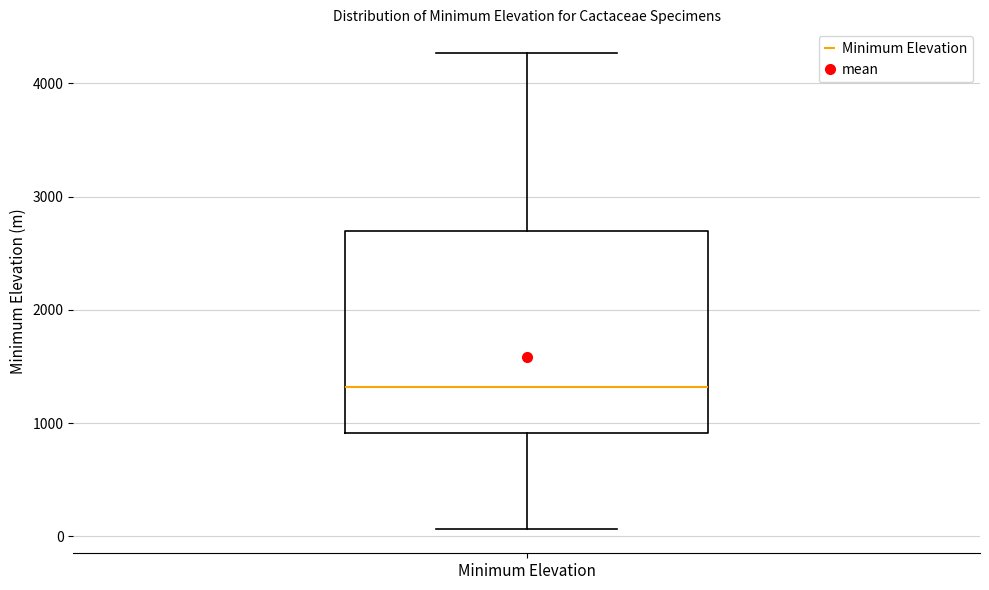

Read this box plot against the y-axis: the position of the median line, the range covered by the box, and the ends of both whiskers. The values are not printed on the chart, so give them approximately, as read against the axis.

median 1300, box 900 to 2700, whiskers 100 to 4300